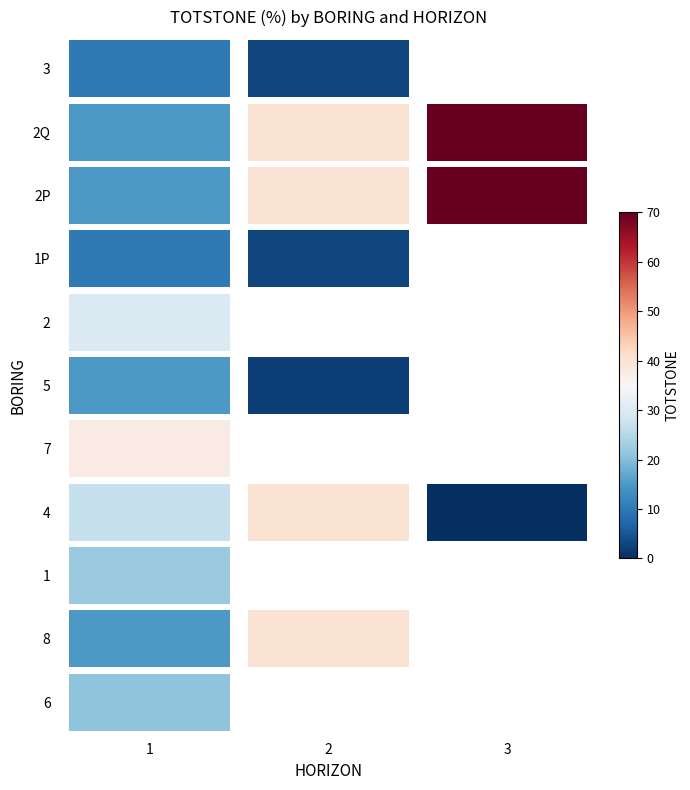

Between 7 and 1P, which series saw the biggest shift?

1